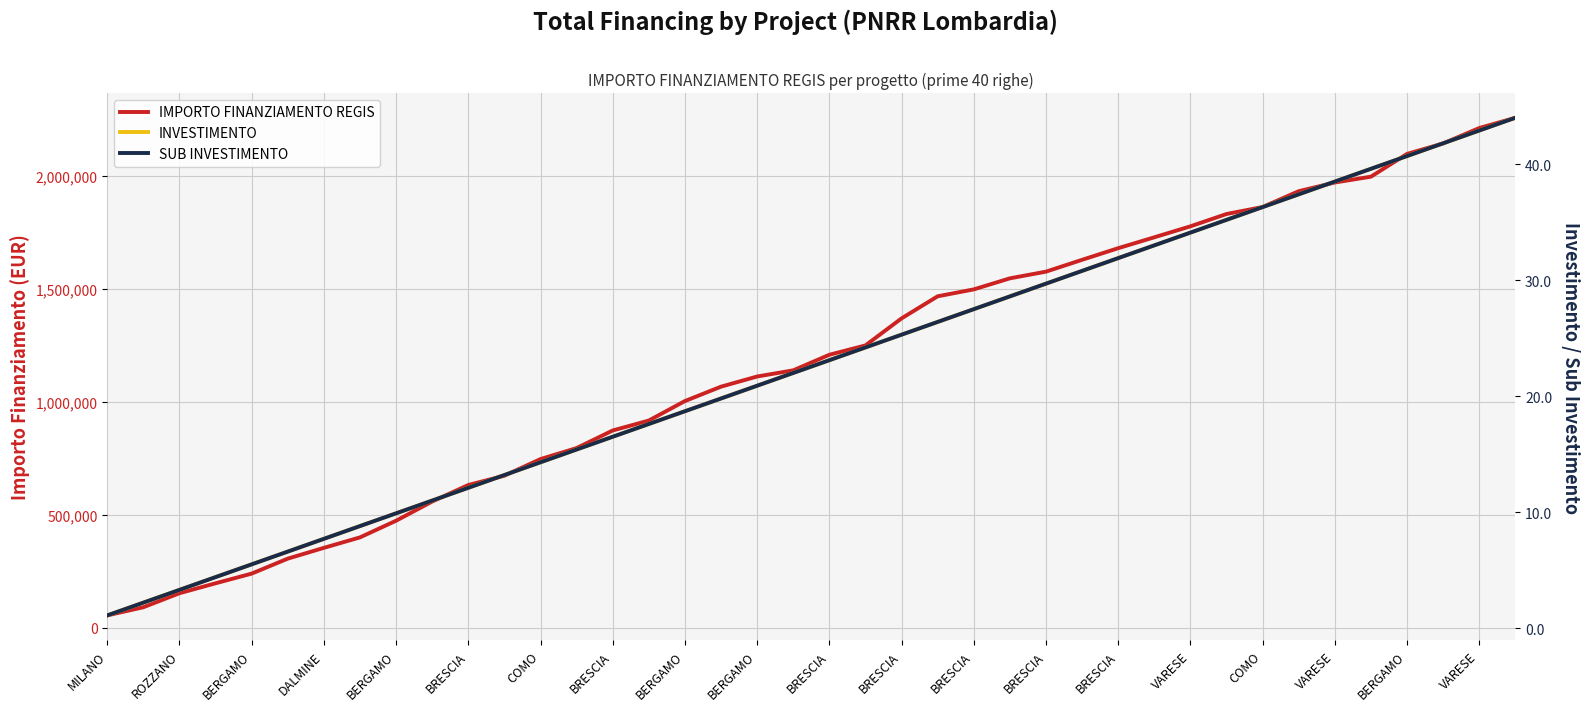

Rank the categories by IMPORTO FINANZIAMENTO REGIS value from highest to lowest.

39, 38, 37, 36, 35, 34, 33, 32, 31, 30, 29, 28, 27, 26, 25, 24, 23, 22, 21, 20, VARESE, BERGAMO, VARESE, COMO, VARESE, BRESCIA, BRESCIA, BRESCIA, BRESCIA, BRESCIA, BERGAMO, BERGAMO, BRESCIA, COMO, BRESCIA, BERGAMO, DALMINE, BERGAMO, ROZZANO, MILANO